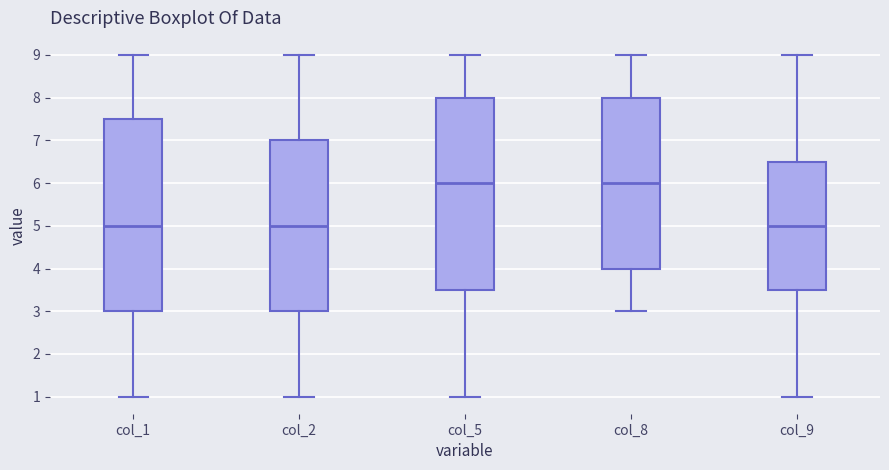

Where does the upper whisker of the box for col_9 end on the y-axis? The values are not printed on the chart, so give them approximately, as read against the axis.

9.0